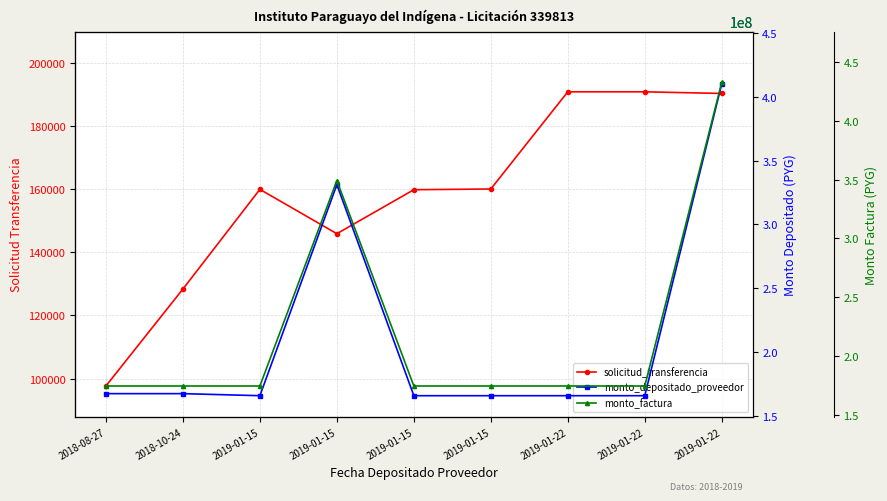

How many values in the solicitud_transferencia series exceed 159908?

4